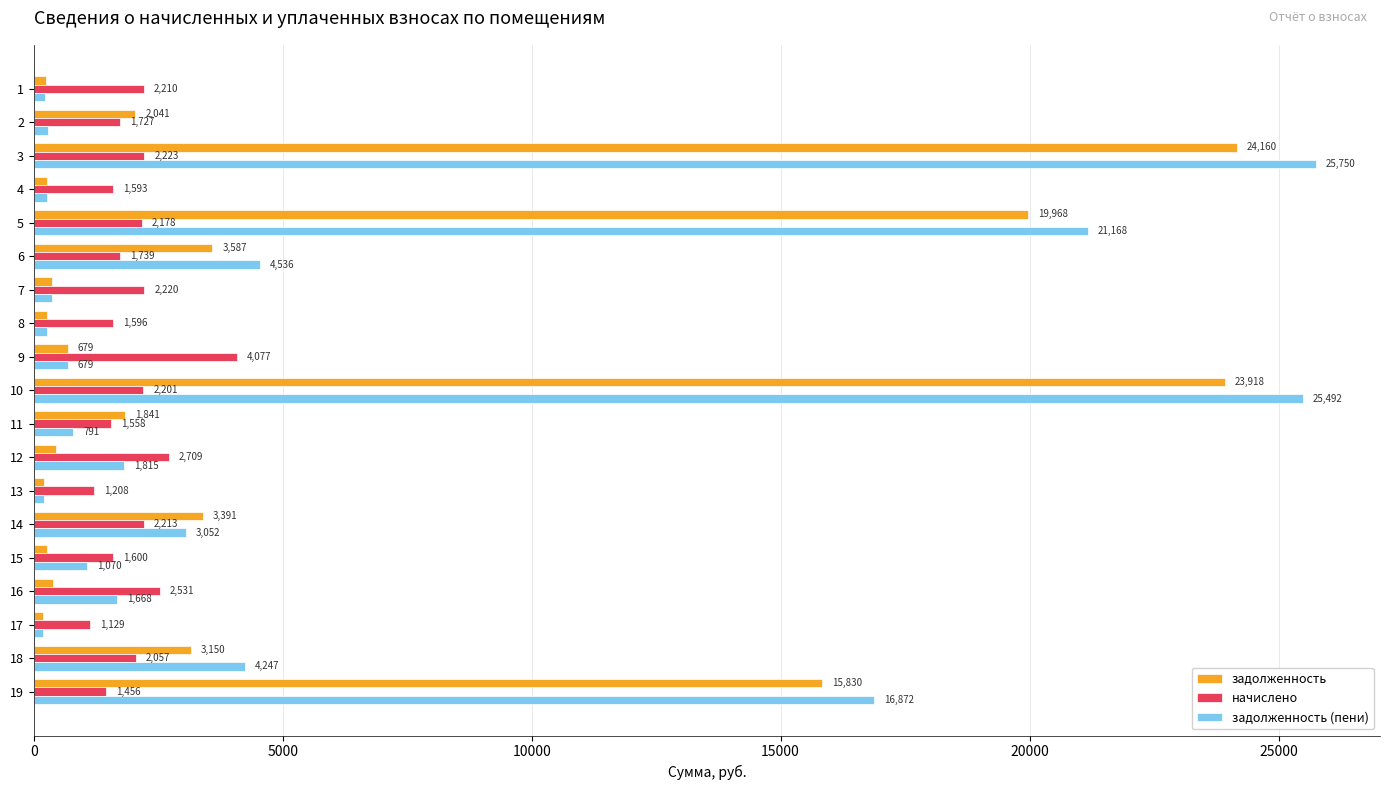

What is the total value across all series at 12?

4978.0